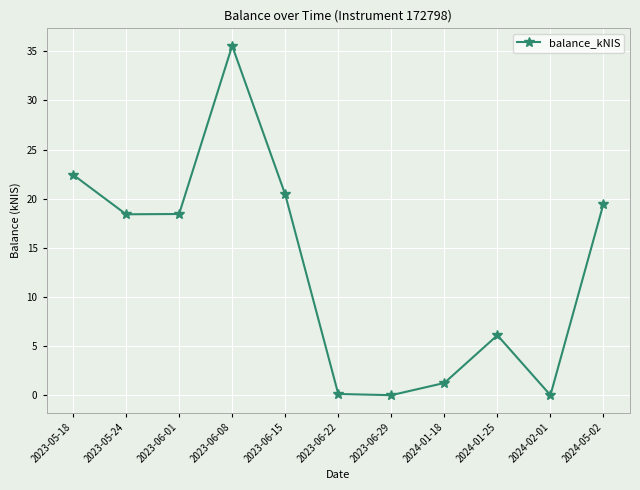

How many interior local peaks (higher than both neighbors) does the data have?

2